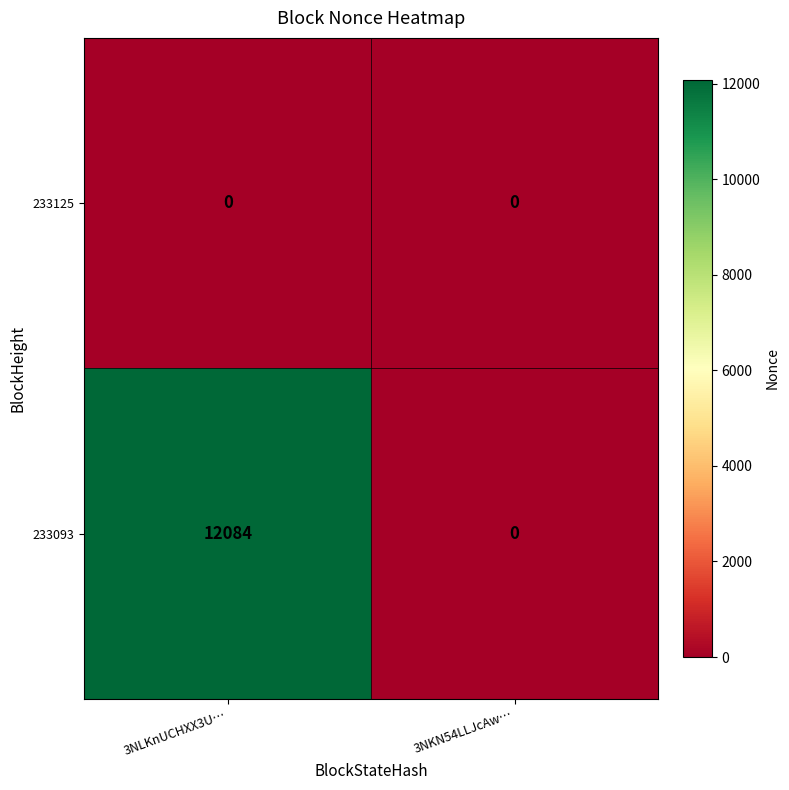

Rank the series by their maximum value, from lowest to highest.

233125, 233093